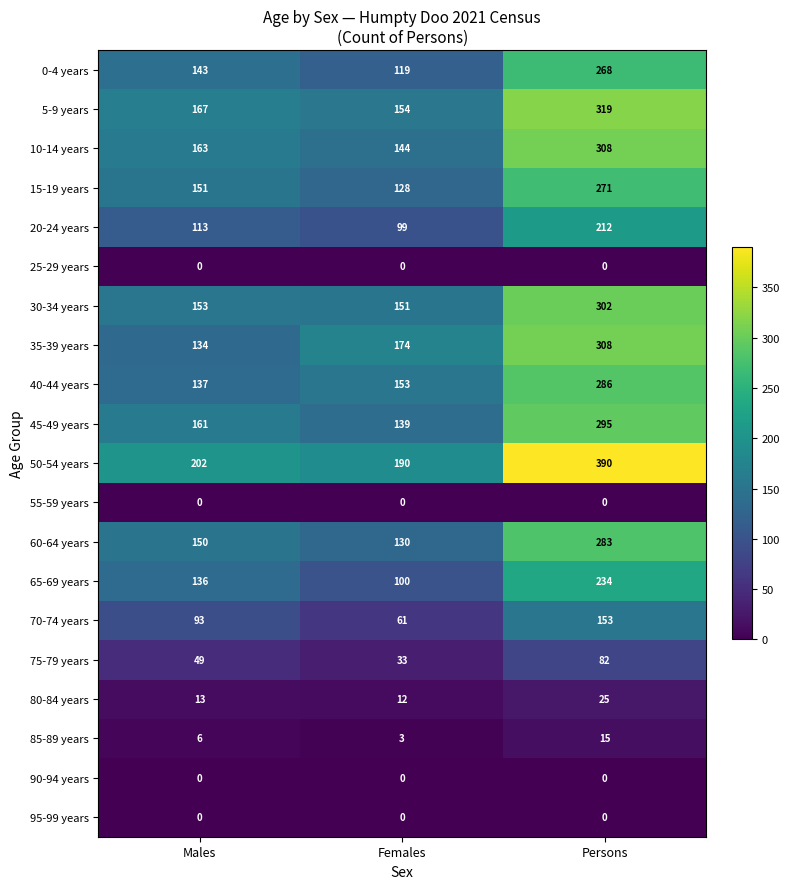

Which label corresponds to the largest value in the chart?

Persons